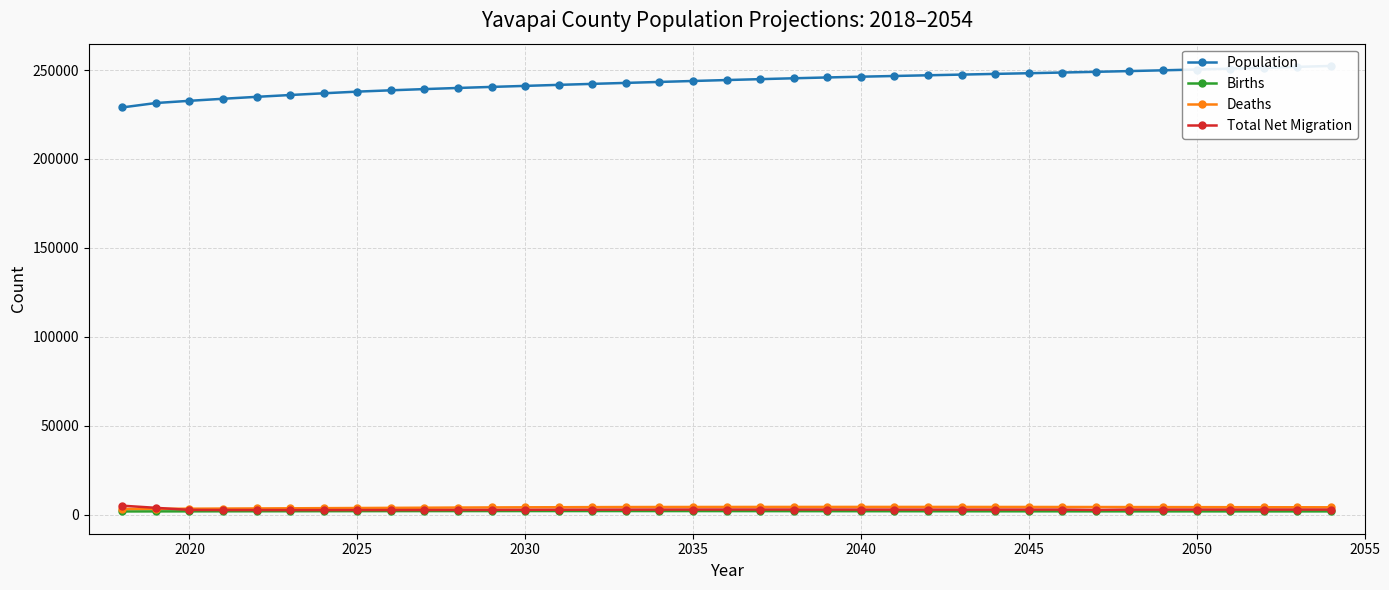

How many values in the Deaths series are below 4200?

18